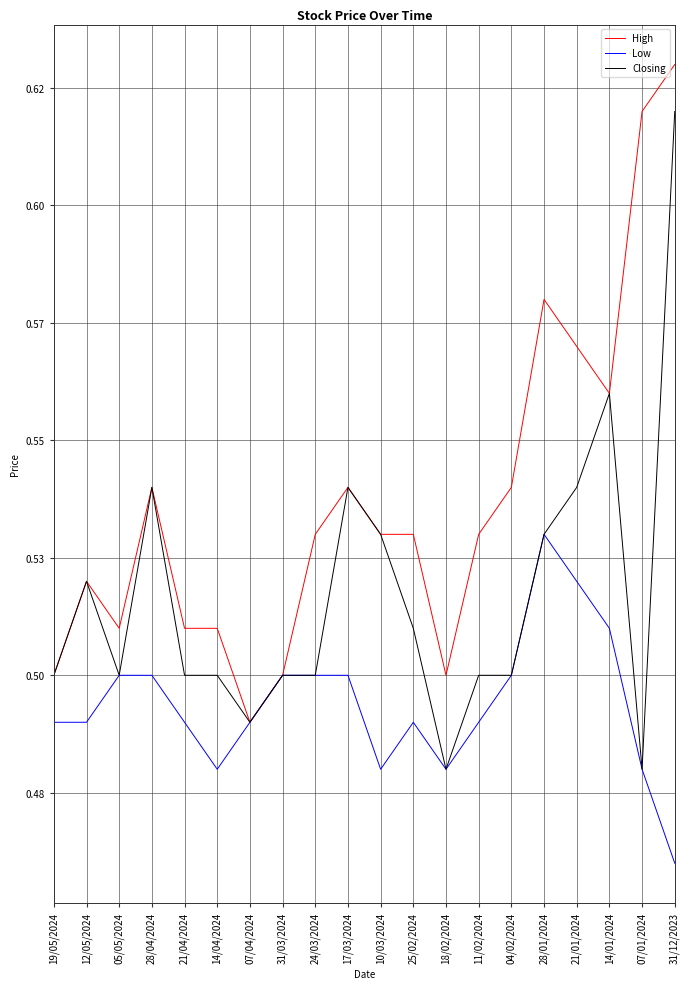

What are all the series names shown in the legend?

High, Low, Closing